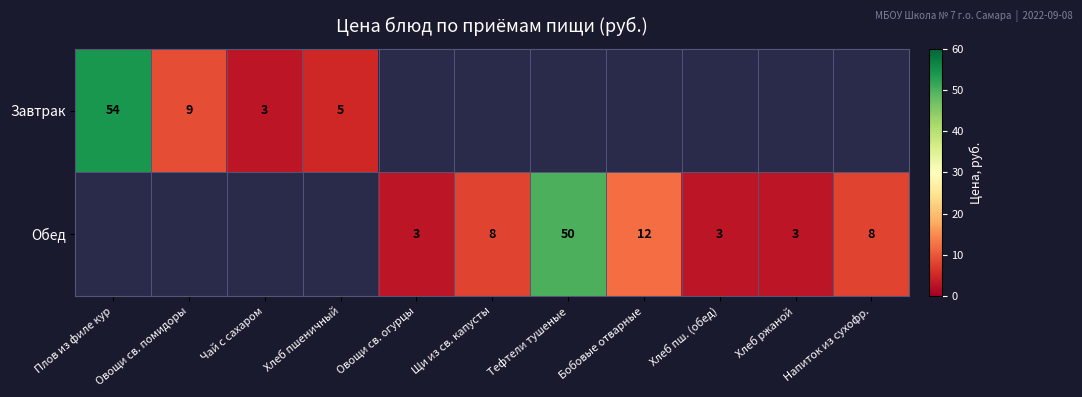

What is the sum of the Обед values at Овощи св. огурцы and Бобовые отварные?

15